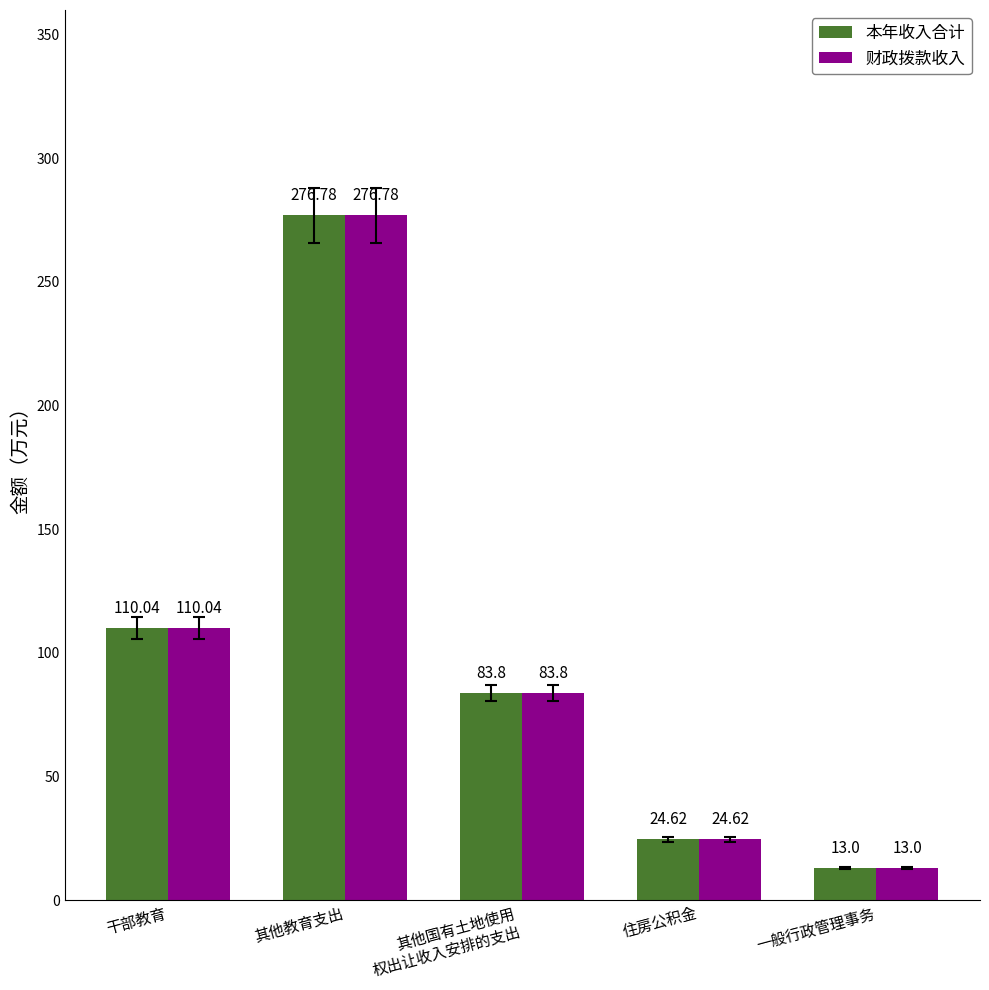

At which category is the sum across all series the highest?

其他教育支出